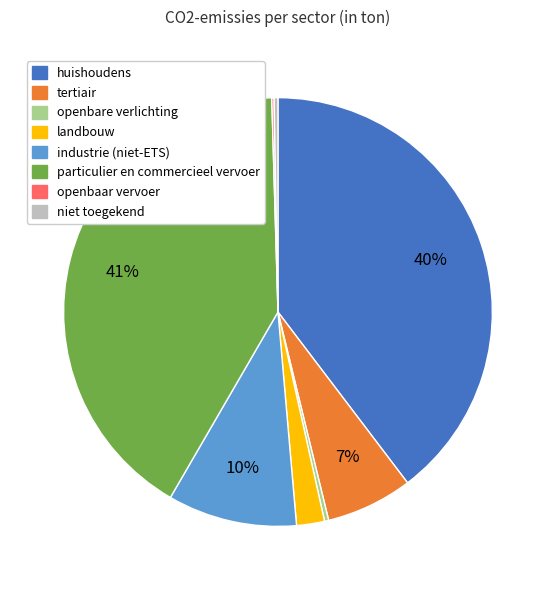

To the nearest percent, what is the average slice percentage?

12%